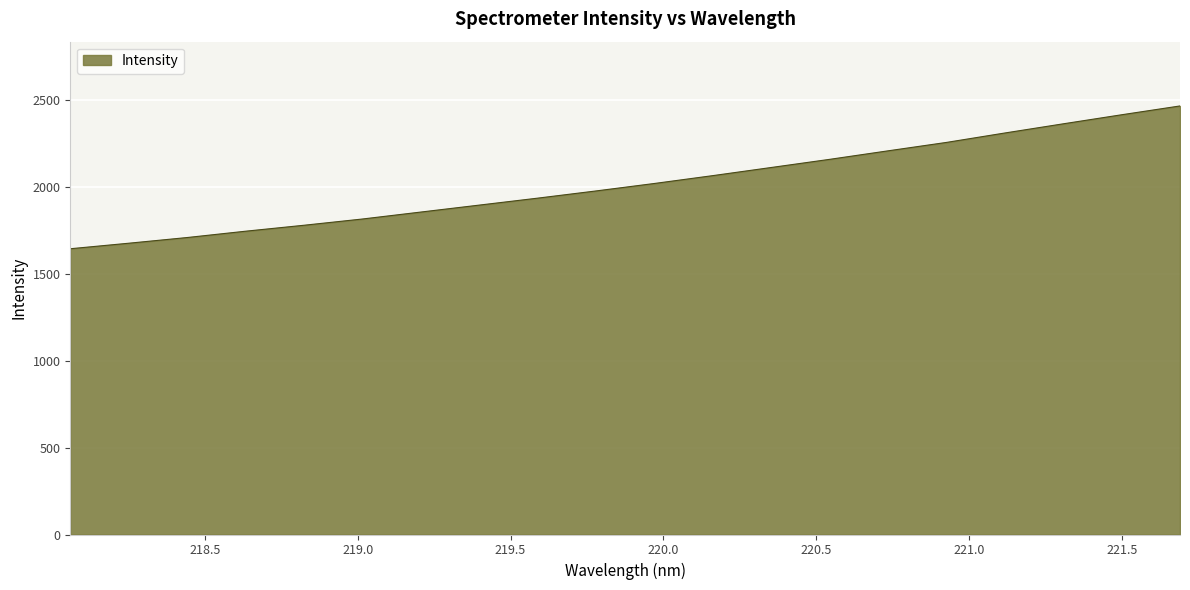

What is the greatest value displayed?

2466.0